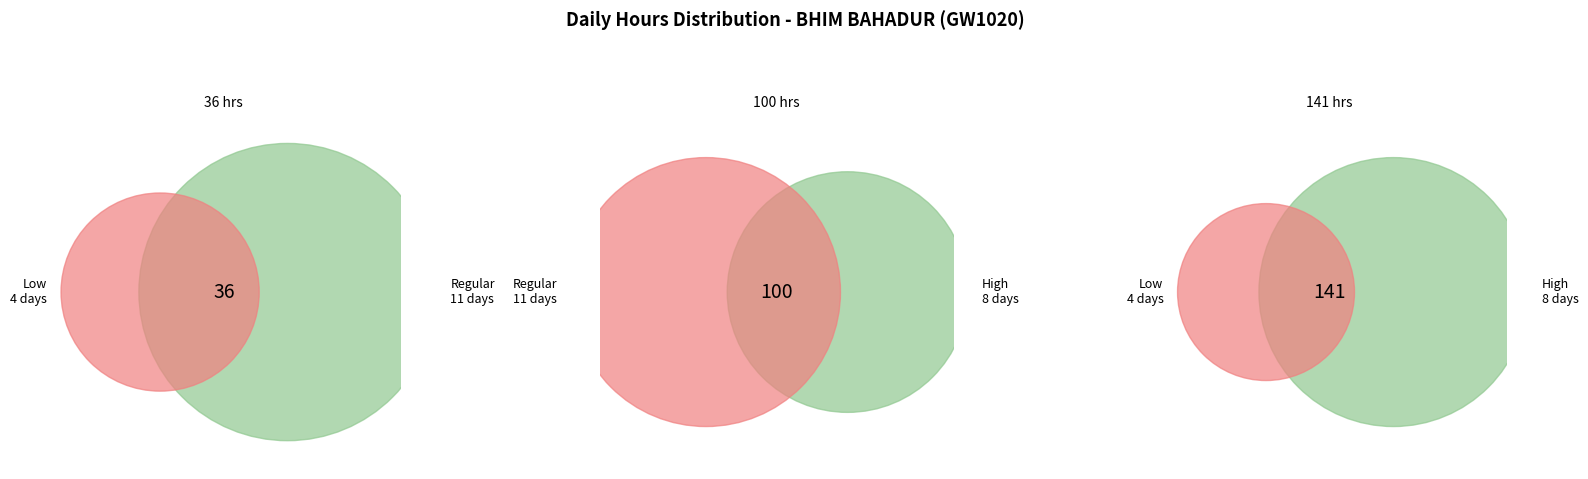

Does any single category account for the majority?

No